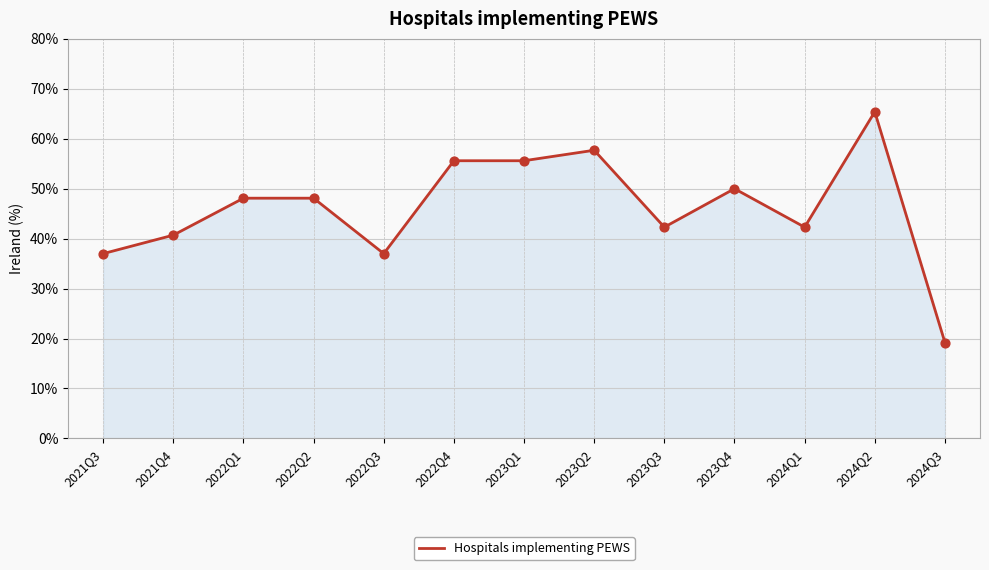

Approximately how many times larger is the value at 2023Q4 compared to 2023Q2?

0.9